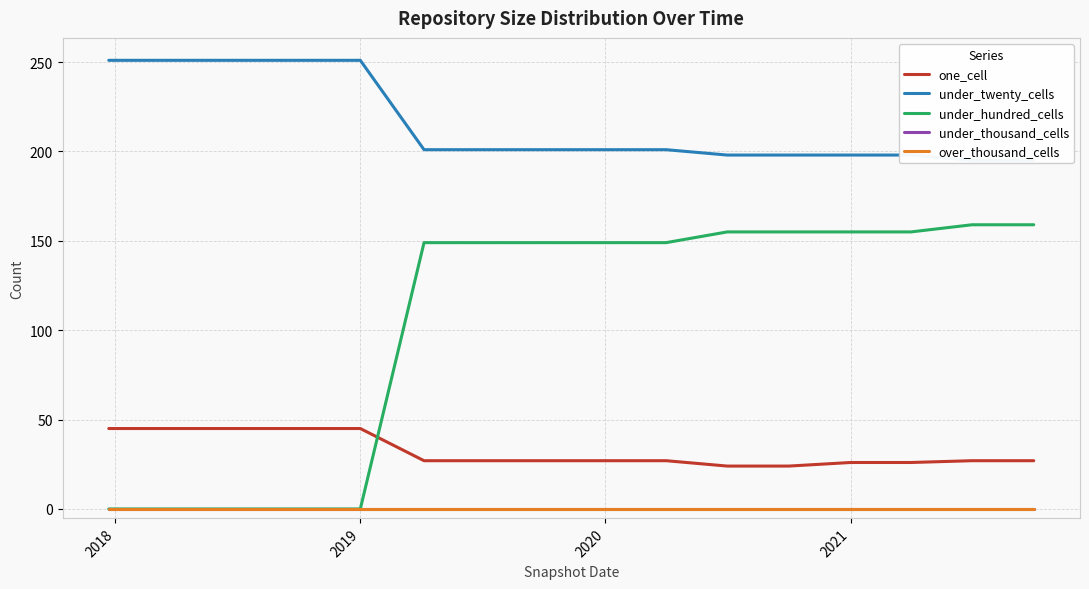

What are all the series names shown in the legend?

one_cell, under_twenty_cells, under_hundred_cells, under_thousand_cells, over_thousand_cells